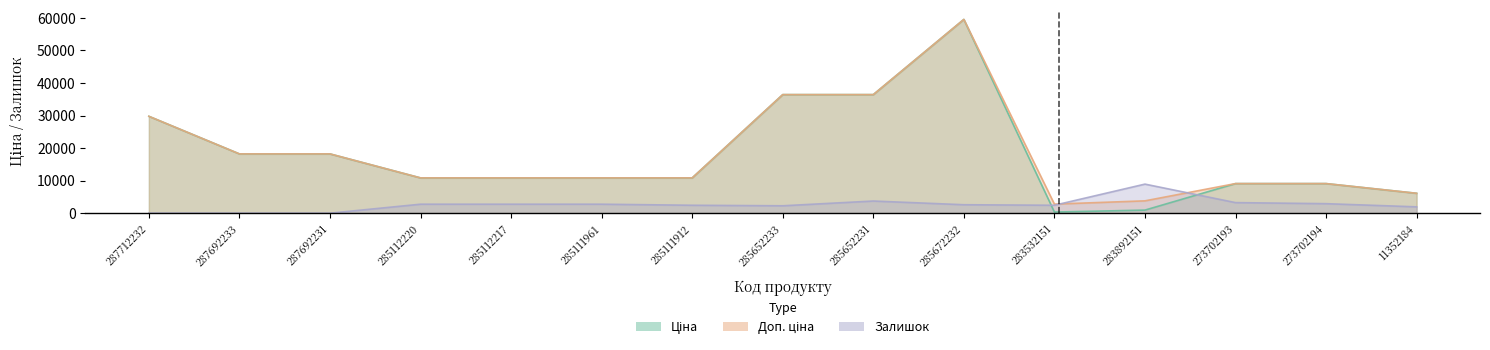

What is the minimum value for Доп. ціна?

2789.2